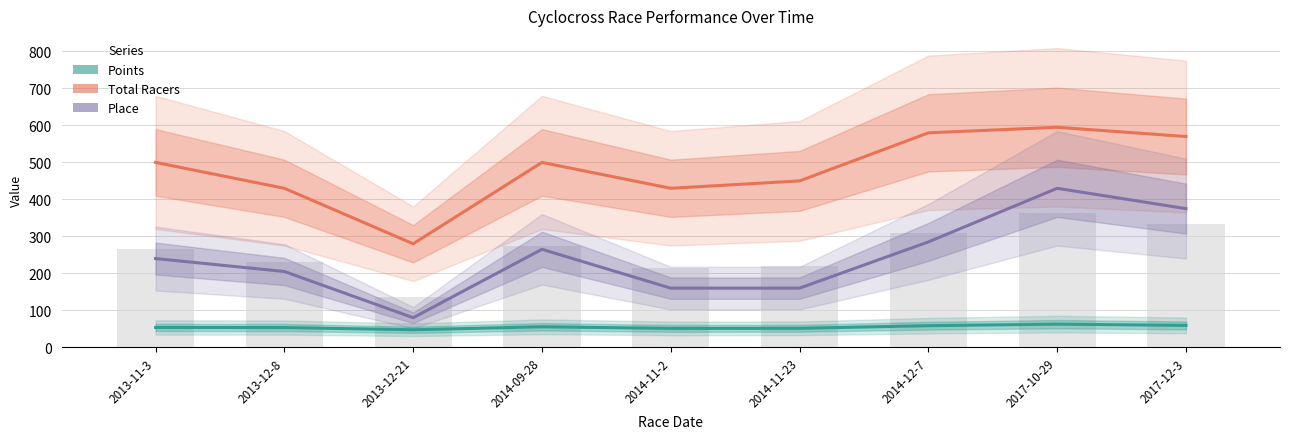

At which category is the sum across all series the highest?

2017-10-29